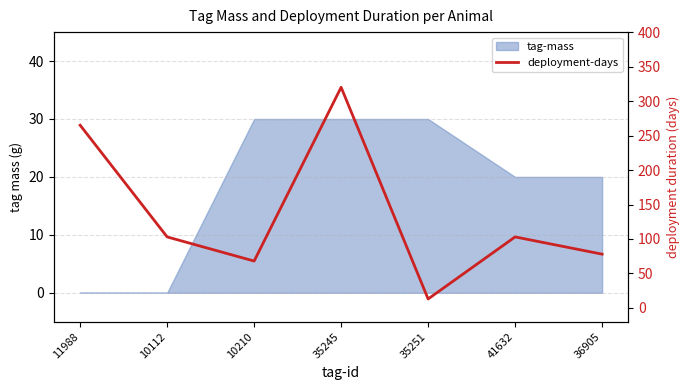

What is the label of the 4th point from the left?

35245